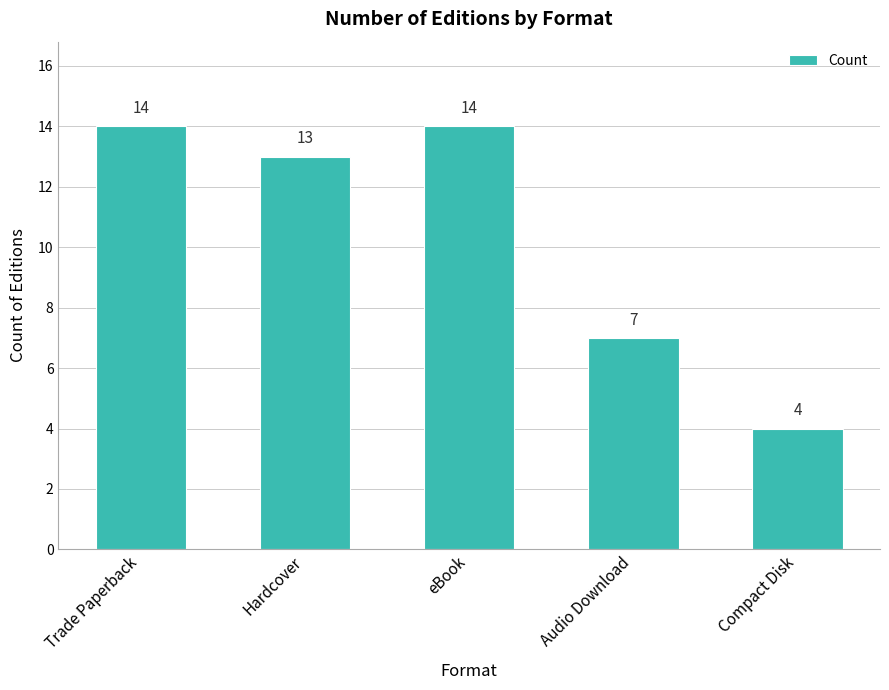

What is the sum of all values?

52